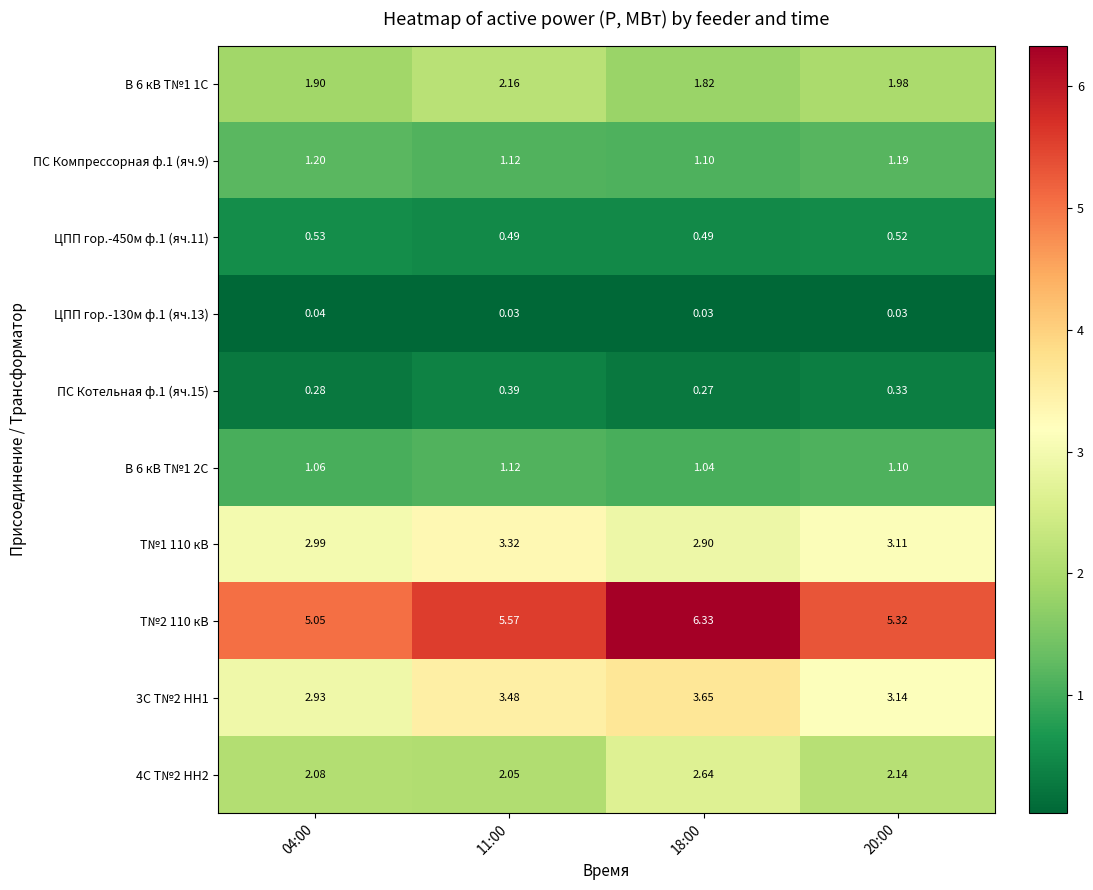

Is the value of Т№2 110 кВ at 18:00 greater than the value of 3С Т№2 НН1 at 04:00?

Yes